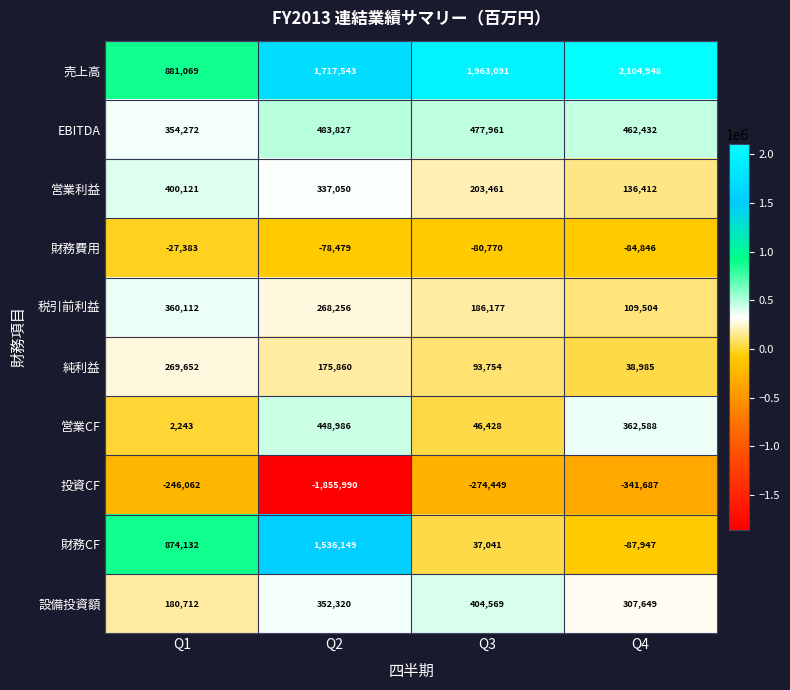

What value does the 営業利益 series have at Q3, to the nearest 10?

203460